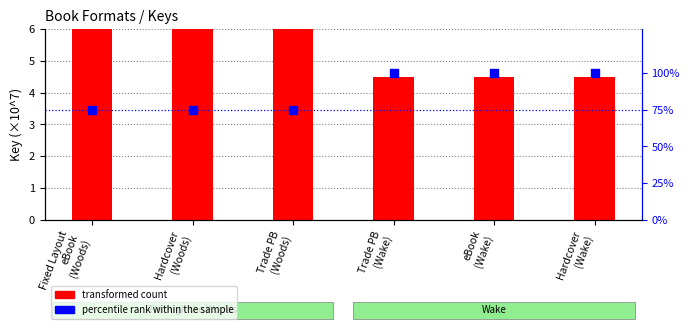

At how many categories does at least one series exceed 99?

3